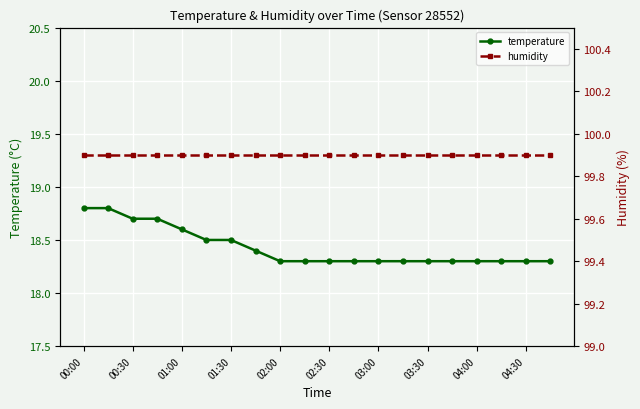

Is it true that temperature equals 7.4 at 01:00?

False